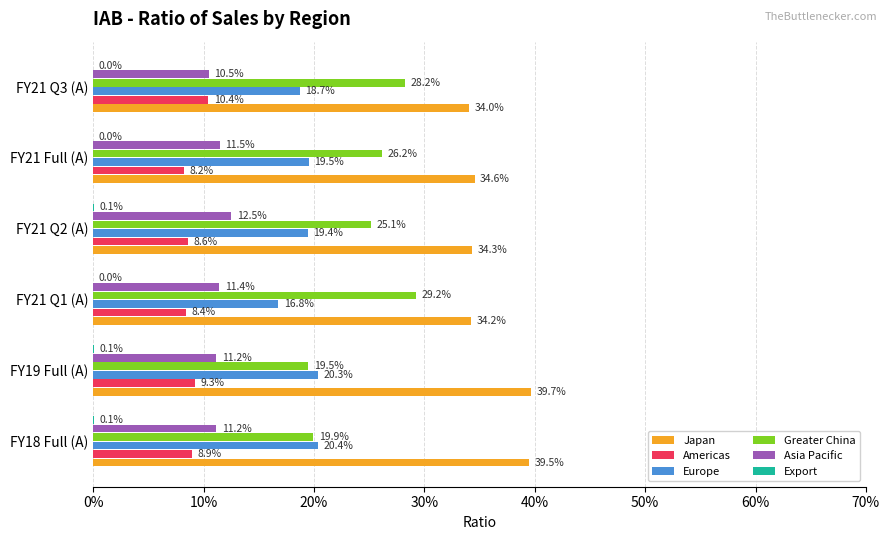

What is the greatest value displayed?

0.4